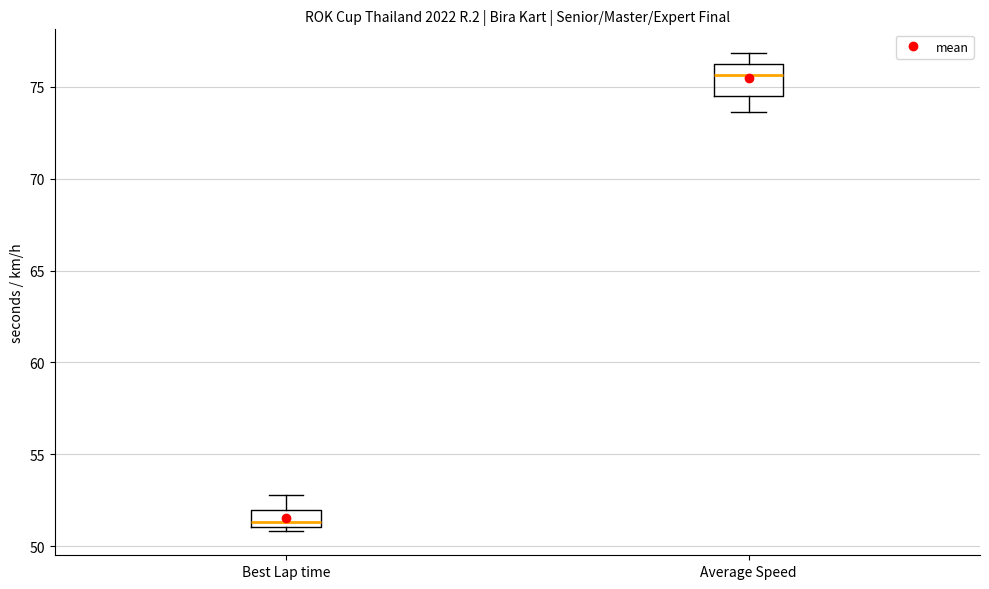

Where does the upper whisker of the box for Average Speed end on the y-axis? The values are not printed on the chart, so give them approximately, as read against the axis.

77.0